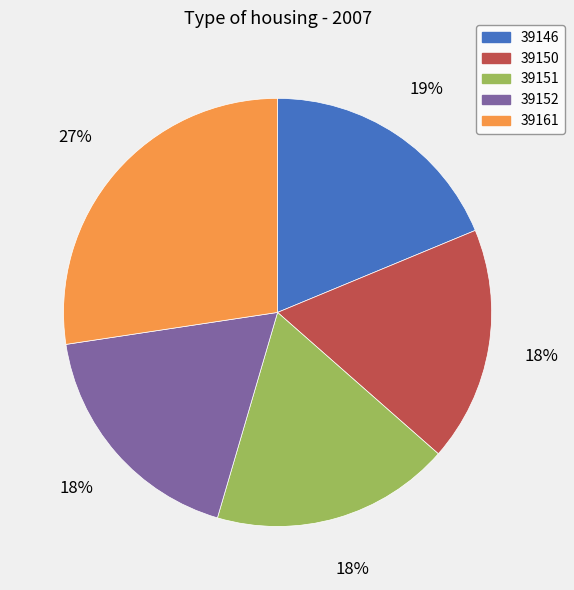

Do 39146 and 39161 together represent more than half of the pie?

No